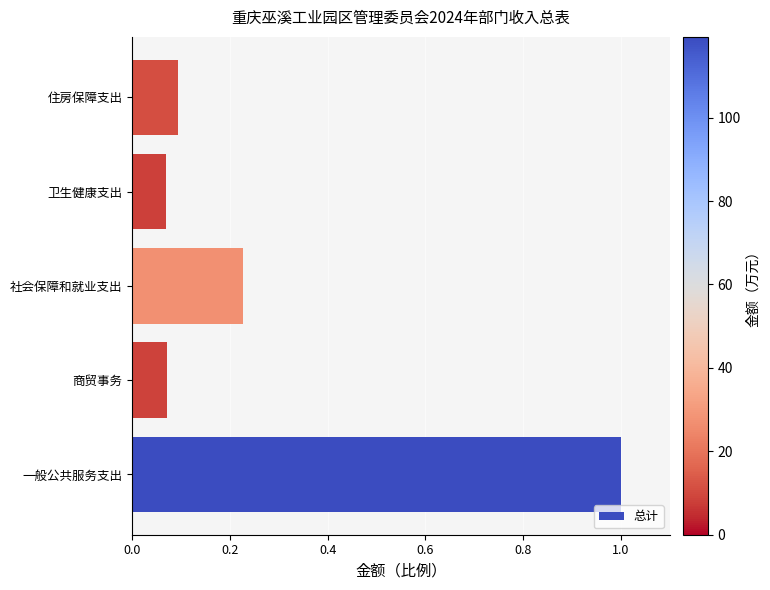

At which category does the chart reach its peak across all series?

一般公共服务支出